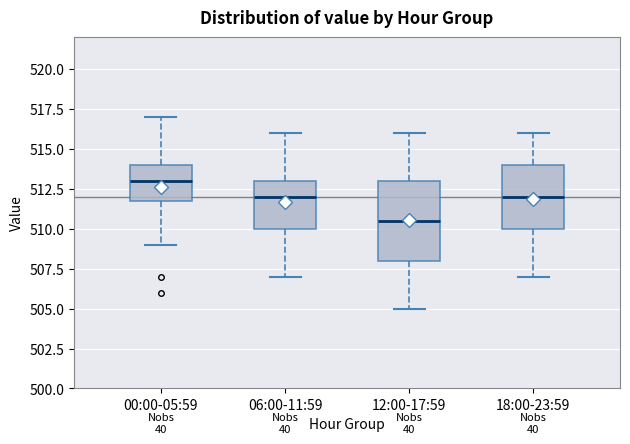

Which box's median line is the lowest?

12:00-17:59